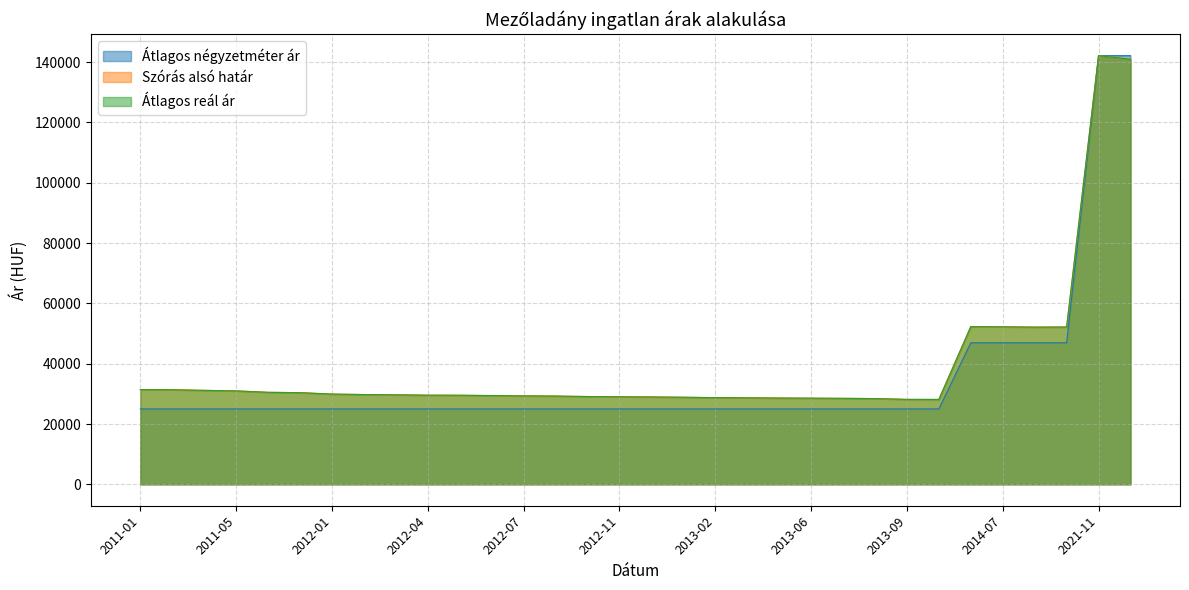

What is the sum of the Szórás alsó határ values at 2021-11 and 2012-11?

171184